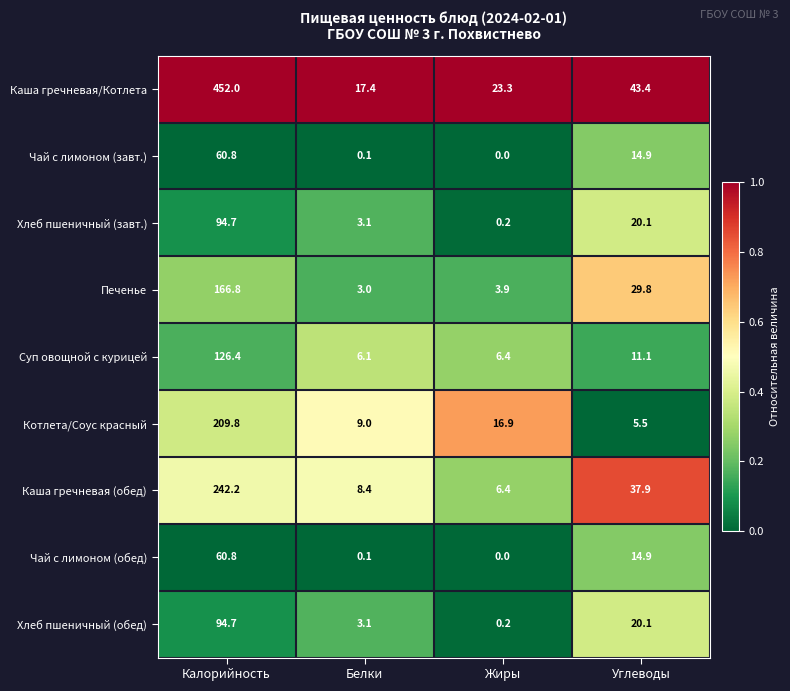

What is the sum of all Хлеб пшеничный (завт.) values?

118.1